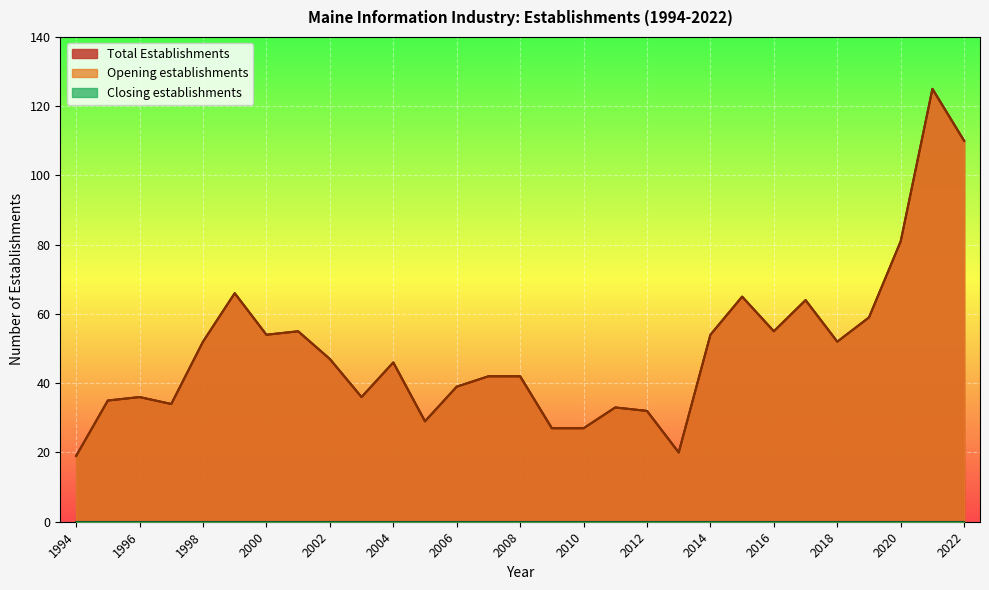

How many values in the Total Establishments series are below 46?

14